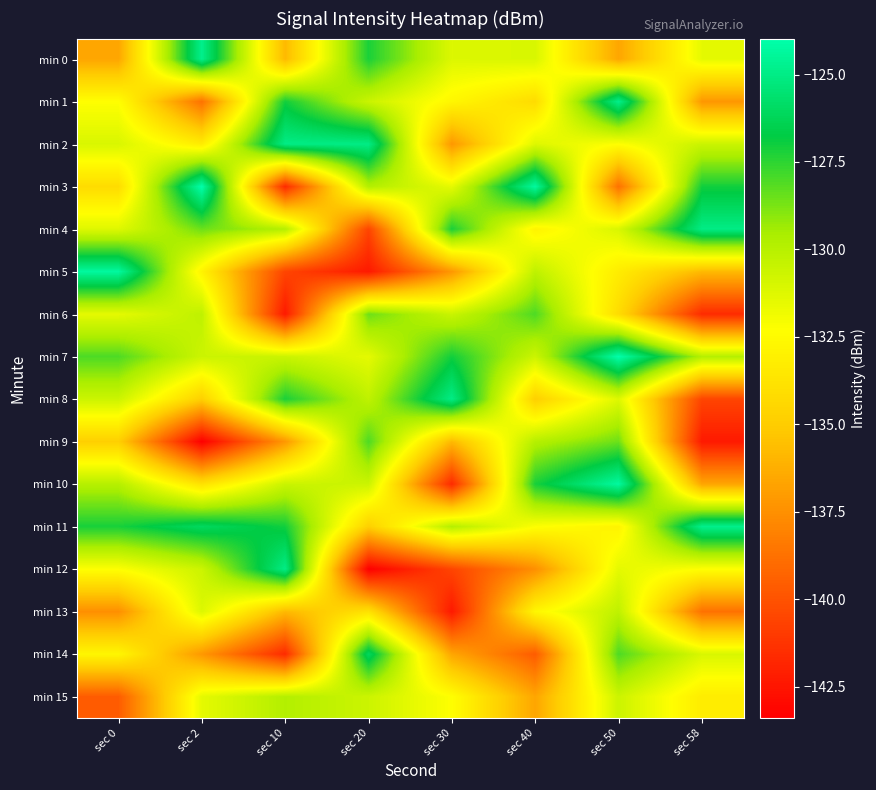

Reading left to right, list all the values displayed in this chart.

min 0: sec 0=-136.6	sec 2=-124.8	sec 10=-135.8	sec 20=-127.2	sec 30=-131.2	sec 40=-131.1	sec 50=-136.6	sec 58=-131.5
min 1: sec 0=-132.3	sec 2=-138.7	sec 10=-127.1	sec 20=-130.6	sec 30=-132.7	sec 40=-134.2	sec 50=-124.8	sec 58=-137.2
min 2: sec 0=-131.1	sec 2=-133.3	sec 10=-125.0	sec 20=-125.0	sec 30=-137.2	sec 40=-131.2	sec 50=-132.3	sec 58=-130.6
min 3: sec 0=-134.2	sec 2=-124.0	sec 10=-141.6	sec 20=-129.9	sec 30=-131.5	sec 40=-124.3	sec 50=-138.7	sec 58=-127.1
min 4: sec 0=-131.2	sec 2=-128.5	sec 10=-129.9	sec 20=-140.6	sec 30=-127.2	sec 40=-132.9	sec 50=-131.1	sec 58=-125.0
min 5: sec 0=-124.3	sec 2=-132.9	sec 10=-140.6	sec 20=-142.3	sec 30=-137.2	sec 40=-130.2	sec 50=-133.3	sec 58=-135.8
min 6: sec 0=-131.5	sec 2=-130.2	sec 10=-142.3	sec 20=-128.5	sec 30=-130.6	sec 40=-128.0	sec 50=-134.2	sec 58=-141.6
min 7: sec 0=-128.0	sec 2=-130.6	sec 10=-130.6	sec 20=-131.5	sec 30=-127.1	sec 40=-130.6	sec 50=-124.0	sec 58=-129.9
min 8: sec 0=-130.6	sec 2=-134.8	sec 10=-127.2	sec 20=-130.2	sec 30=-125.0	sec 40=-134.8	sec 50=-131.2	sec 58=-140.6
min 9: sec 0=-134.8	sec 2=-143.4	sec 10=-137.2	sec 20=-128.0	sec 30=-135.8	sec 40=-129.9	sec 50=-128.5	sec 58=-142.3
min 10: sec 0=-129.9	sec 2=-133.9	sec 10=-130.6	sec 20=-130.6	sec 30=-141.6	sec 40=-127.2	sec 50=-124.3	sec 58=-136.6
min 11: sec 0=-127.2	sec 2=-126.0	sec 10=-127.1	sec 20=-134.8	sec 30=-129.9	sec 40=-132.3	sec 50=-132.9	sec 58=-124.8
min 12: sec 0=-132.3	sec 2=-130.6	sec 10=-125.0	sec 20=-143.4	sec 30=-140.6	sec 40=-137.5	sec 50=-131.5	sec 58=-132.3
min 13: sec 0=-137.5	sec 2=-131.2	sec 10=-135.8	sec 20=-133.9	sec 30=-142.3	sec 40=-132.7	sec 50=-130.2	sec 58=-138.7
min 14: sec 0=-132.7	sec 2=-137.2	sec 10=-141.6	sec 20=-126.0	sec 30=-136.6	sec 40=-139.6	sec 50=-128.0	sec 58=-131.1
min 15: sec 0=-139.6	sec 2=-131.5	sec 10=-129.9	sec 20=-130.6	sec 30=-132.3	sec 40=-136.6	sec 50=-130.6	sec 58=-133.3